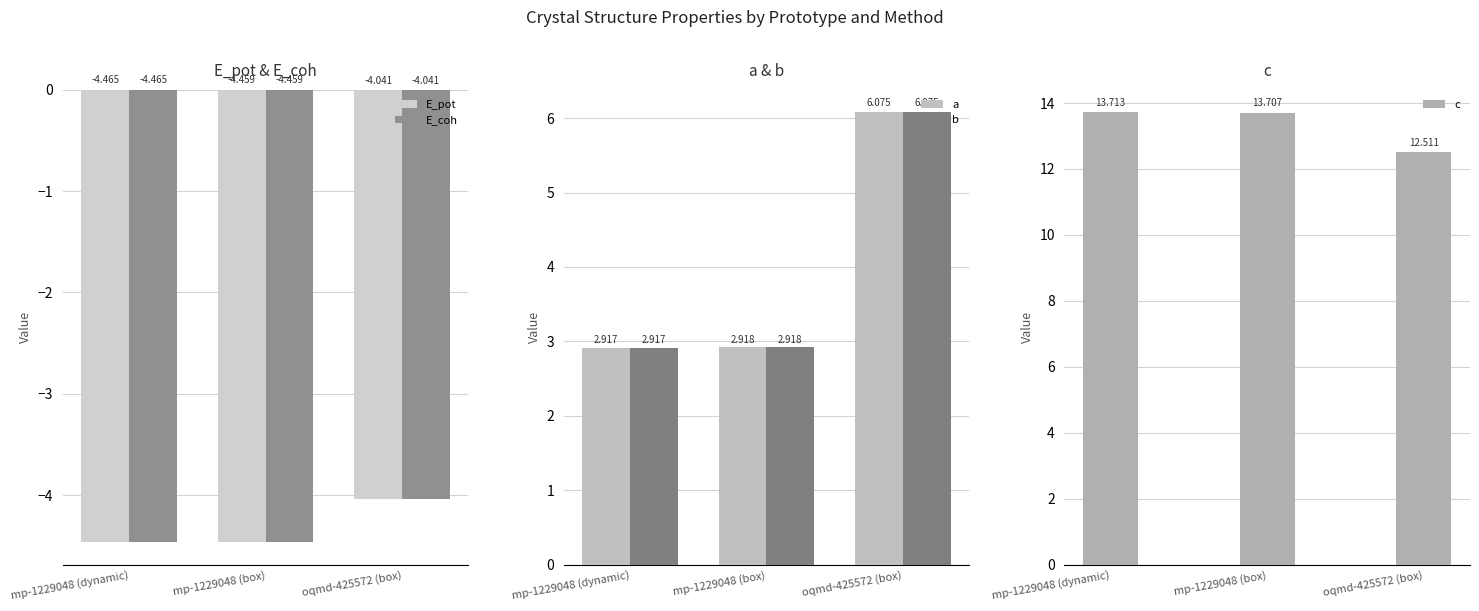

Reading left to right, extract all data points from this chart.

E_pot: mp-1229048 (dynamic)=-4.5	mp-1229048 (box)=-4.5	oqmd-425572 (box)=-4.0
E_coh: mp-1229048 (dynamic)=-4.5	mp-1229048 (box)=-4.5	oqmd-425572 (box)=-4.0
a: mp-1229048 (dynamic)=2.9	mp-1229048 (box)=2.9	oqmd-425572 (box)=6.1
b: mp-1229048 (dynamic)=2.9	mp-1229048 (box)=2.9	oqmd-425572 (box)=6.1
c: mp-1229048 (dynamic)=13.7	mp-1229048 (box)=13.7	oqmd-425572 (box)=12.5